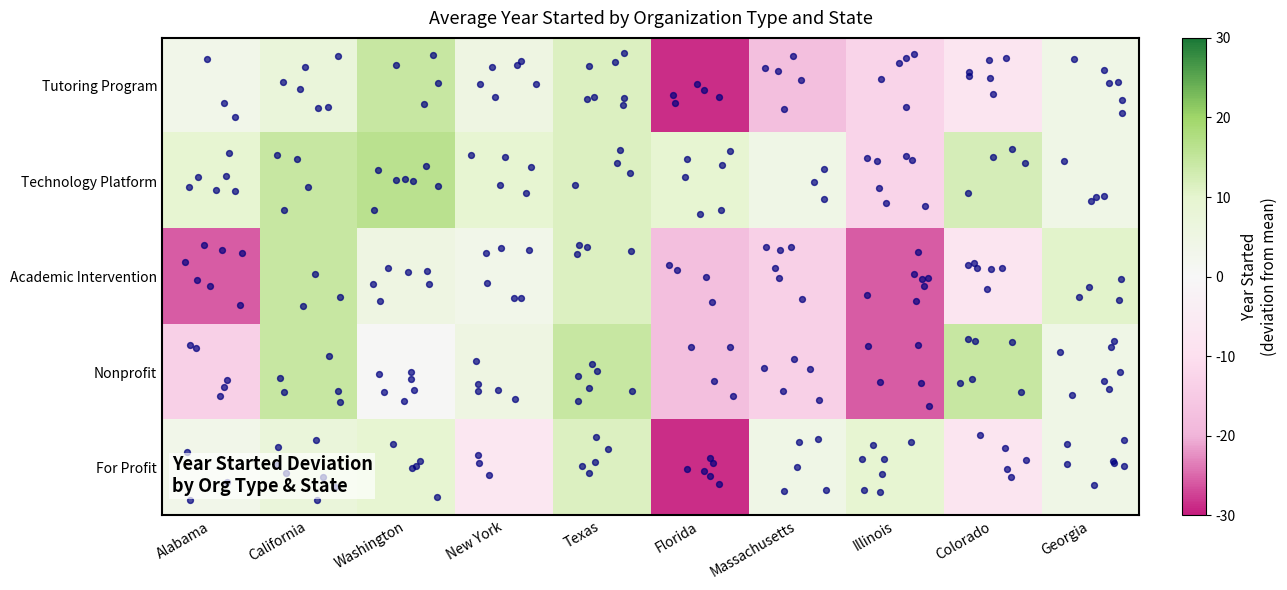

Reading right to left, transcribe all the data shown in this chart.

Tutoring Program: Georgia=4.3	Colorado=-7.7	Illinois=-12.7	Massachusetts=-17.7	Florida=-28.7	Texas=11.3	New York=5.3	Washington=14.3	California=7.3	Alabama=3.3
Technology Platform: Georgia=4.3	Colorado=12.3	Illinois=-12.7	Massachusetts=4.3	Florida=9.3	Texas=11.3	New York=9.3	Washington=16.3	California=14.3	Alabama=9.3
Academic Intervention: Georgia=10.3	Colorado=-7.7	Illinois=-25.7	Massachusetts=-13.7	Florida=-17.7	Texas=11.3	New York=3.3	Washington=5.3	California=14.3	Alabama=-25.7
Nonprofit: Georgia=4.3	Colorado=14.3	Illinois=-25.7	Massachusetts=-13.7	Florida=-17.7	Texas=14.3	New York=5.3	Washington=0.3	California=14.3	Alabama=-13.7
For Profit: Georgia=4.3	Colorado=-7.7	Illinois=9.3	Massachusetts=4.3	Florida=-28.7	Texas=11.3	New York=-6.7	Washington=9.3	California=7.3	Alabama=3.3